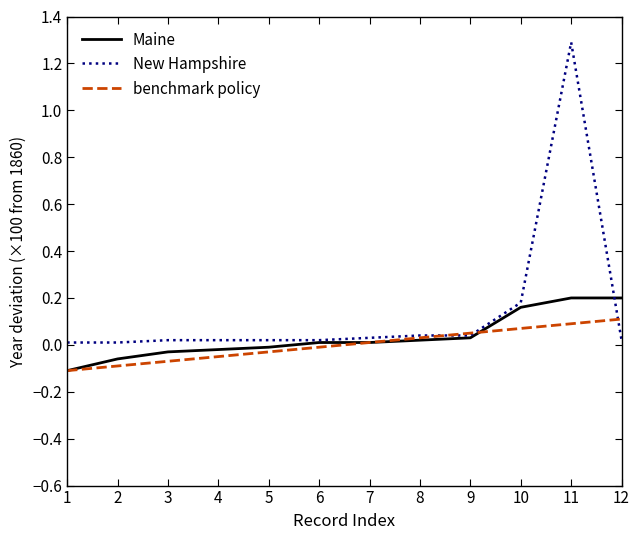

At which label does benchmark policy first exceed 0?

7